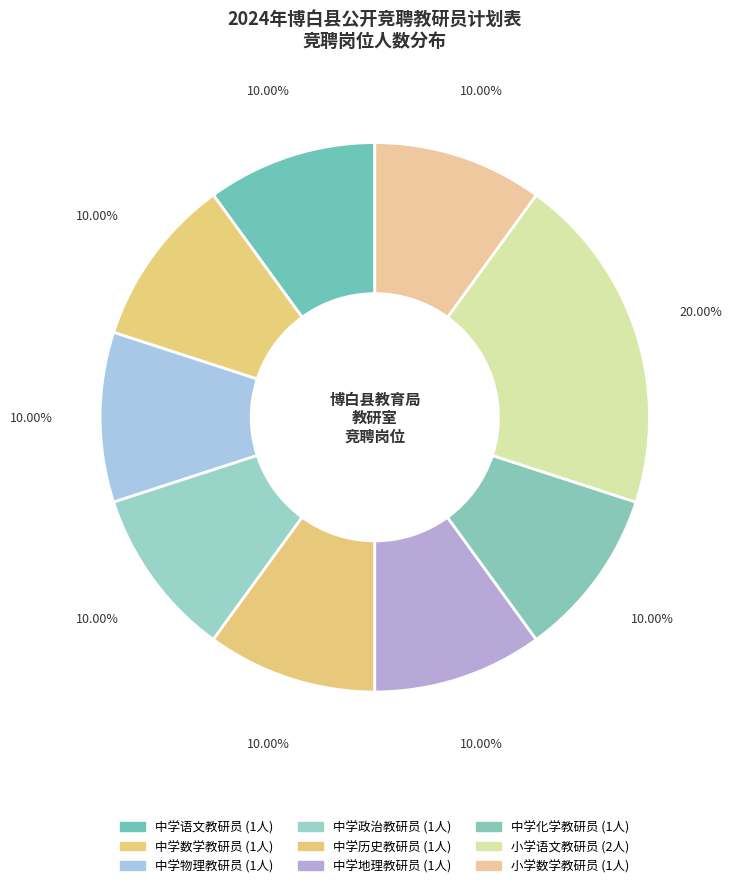

The 中学政治教研员 slice represents 17% of the pie. True or false?

False